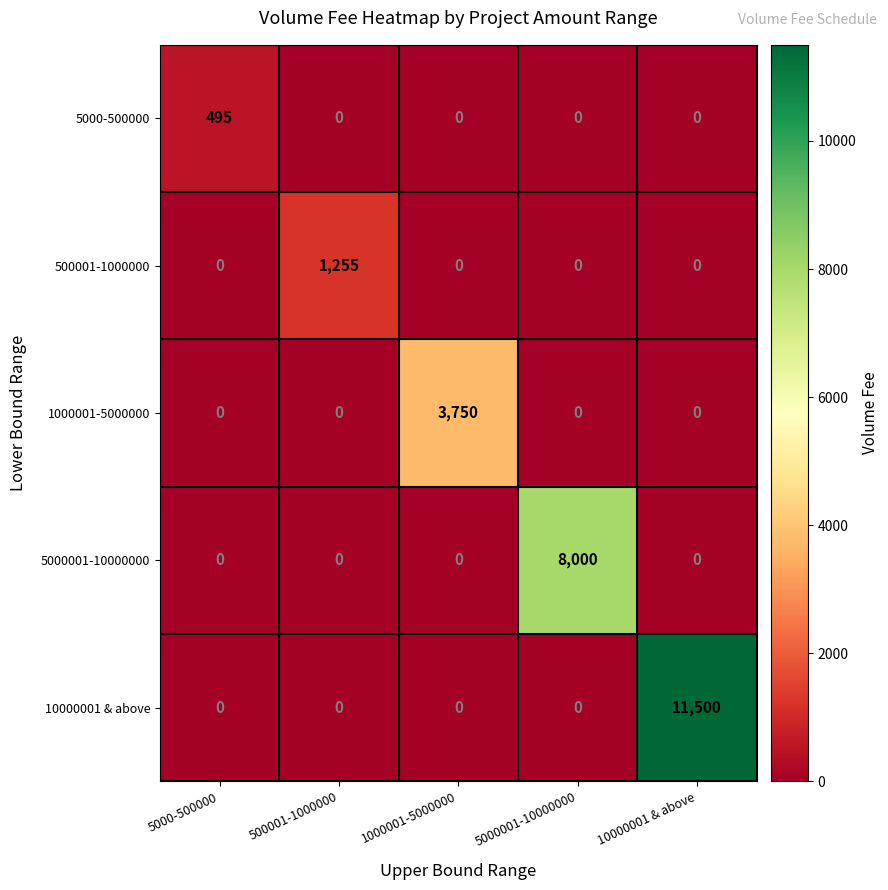

What is the highest value of the 10000001 & above series?

11500